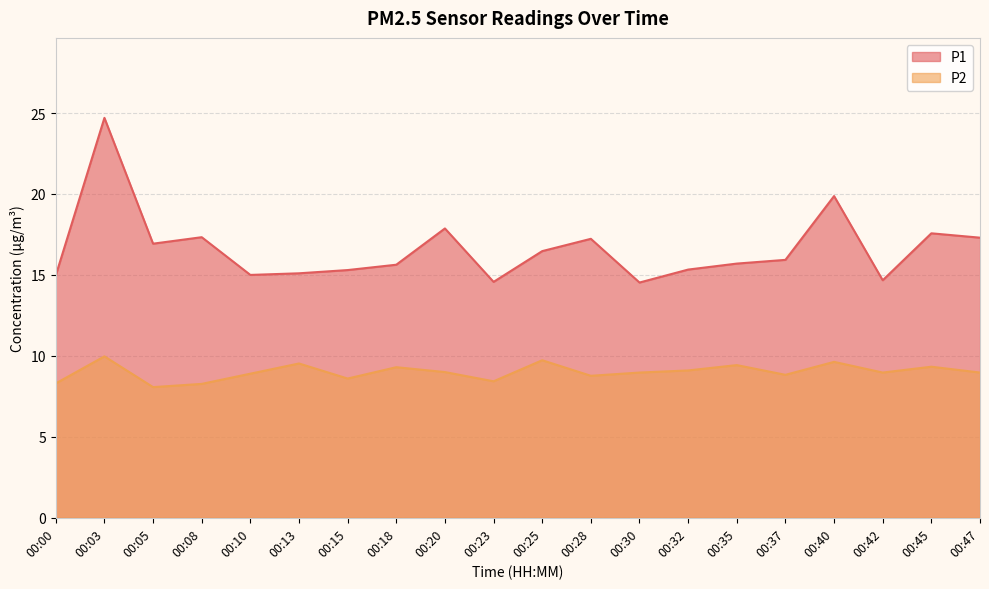

Which label corresponds to the smallest value in the chart?

00:05